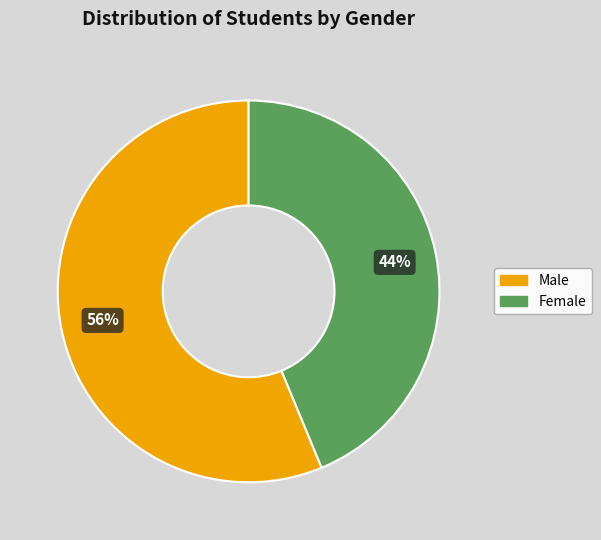

Is it true that Male is 56% of the pie?

True